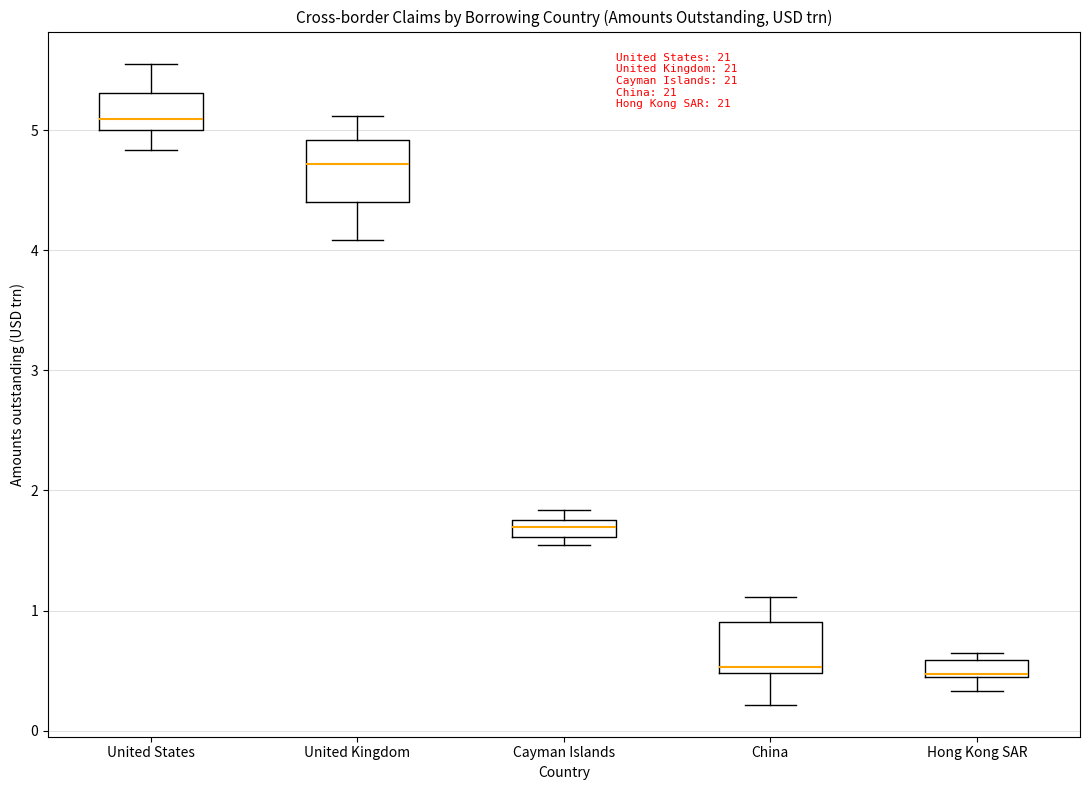

Which box's median line is the highest?

United States